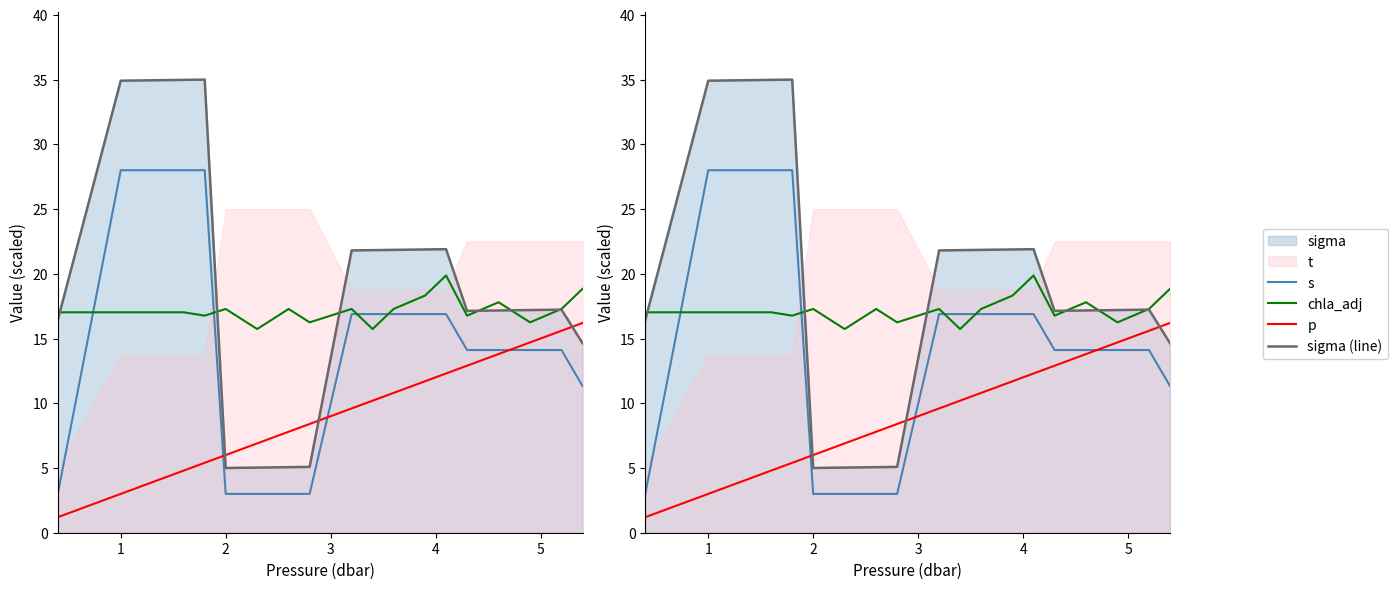

The sigma (line) series shows 17.5 at 4. True or false?

False